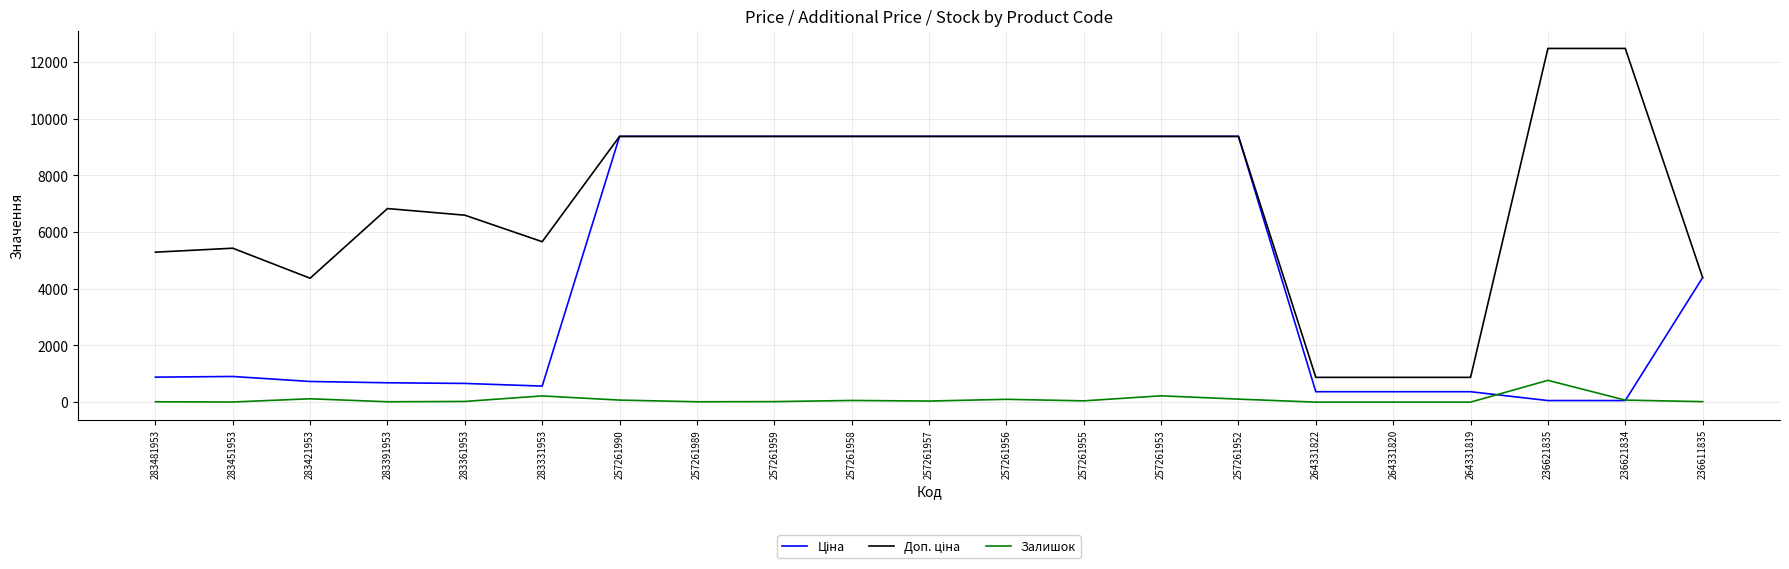

Is it true that Залишок equals 59.0 at 257261958?

True